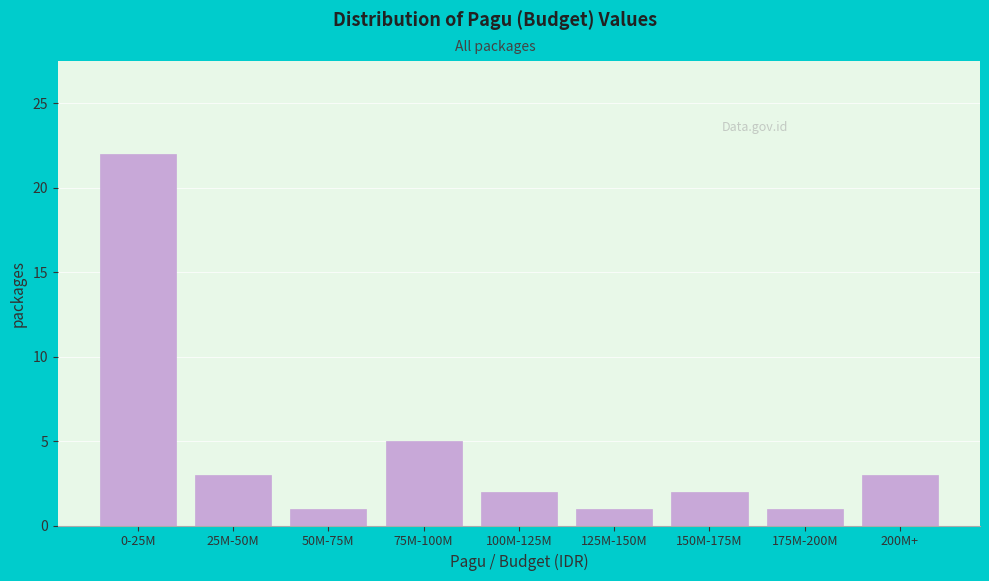

Reading left to right, extract all data points from this chart.

0-25M=22	25M-50M=3	50M-75M=1	75M-100M=5	100M-125M=2	125M-150M=1	150M-175M=2	175M-200M=1	200M+=3